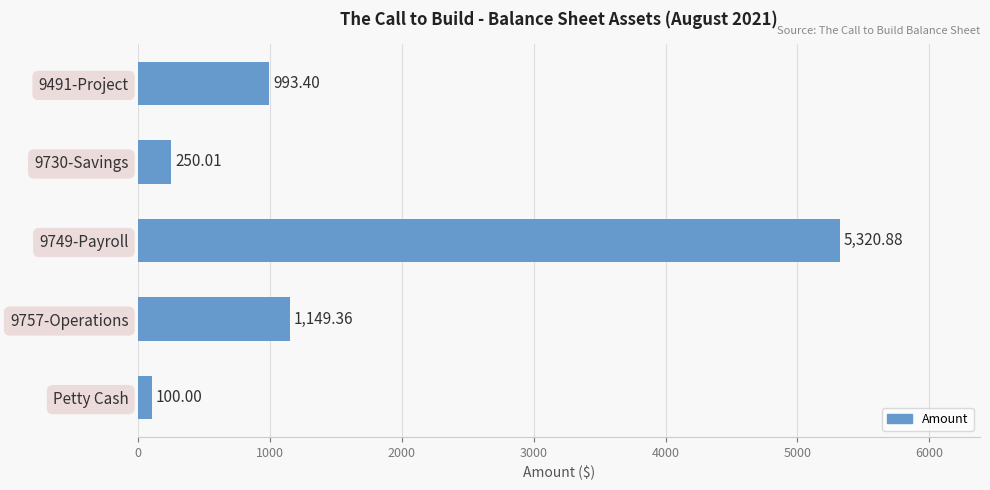

List the labels in order of value, smallest first.

Petty Cash, 9730-Savings, 9491-Project, 9757-Operations, 9749-Payroll